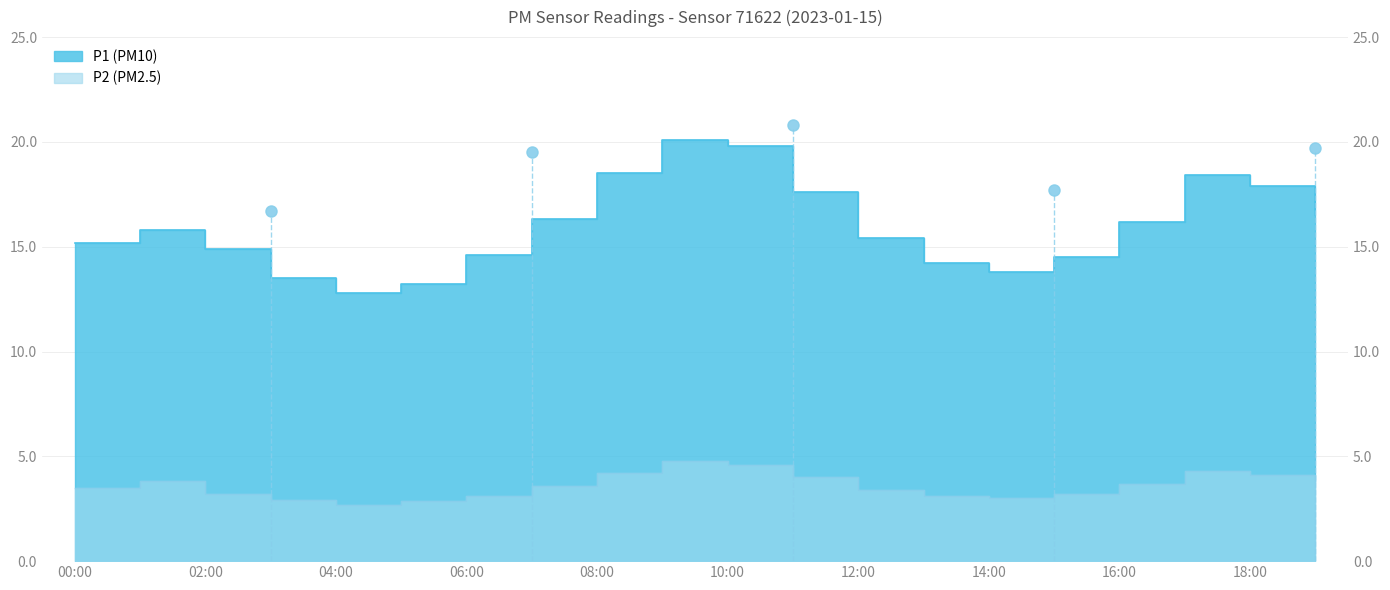

Where does the P1 series first go above 15?

00:00